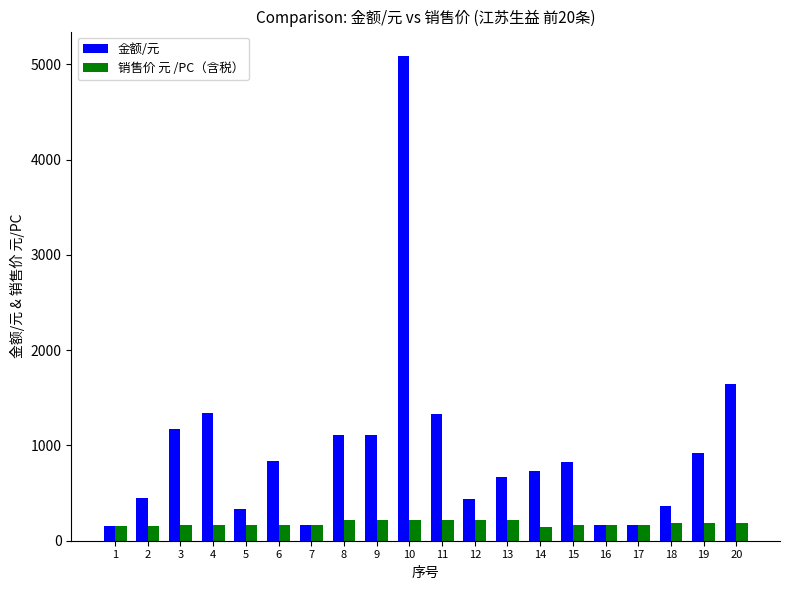

What is the highest value of the 销售价 元 /PC（含税） series?

221.2